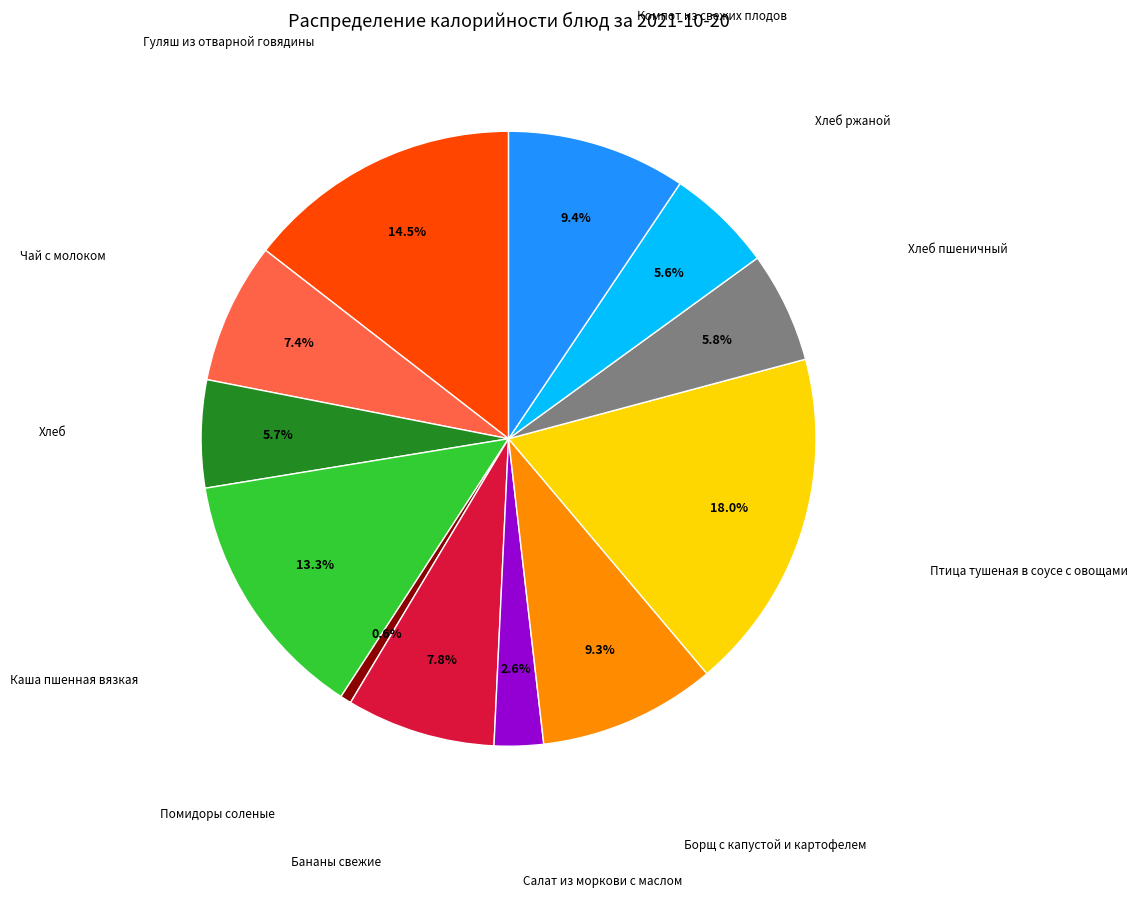

Is there any slice that represents more than half of the pie?

No